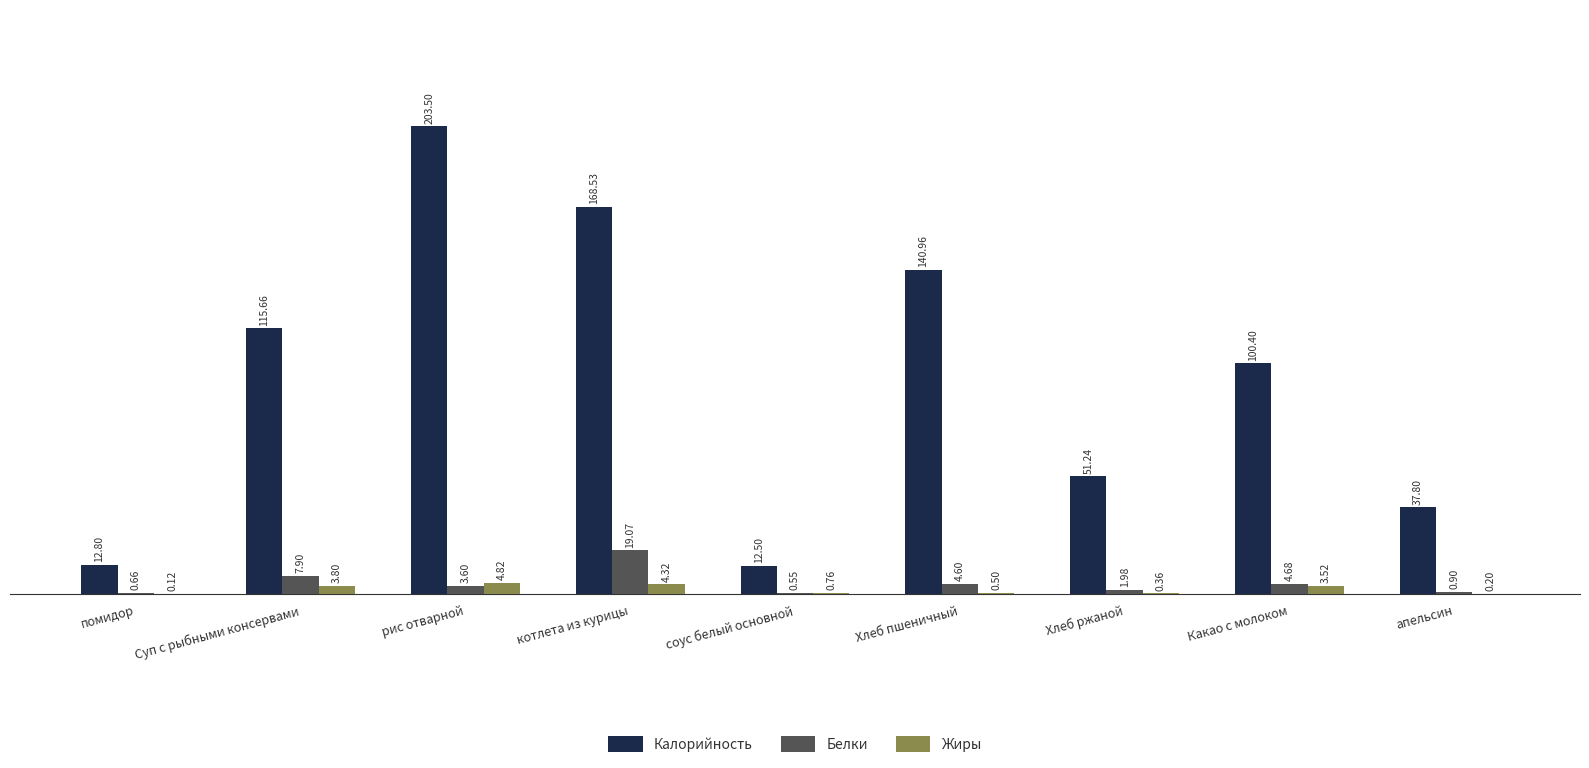

At which label is Жиры closest to 2?

соус белый основной